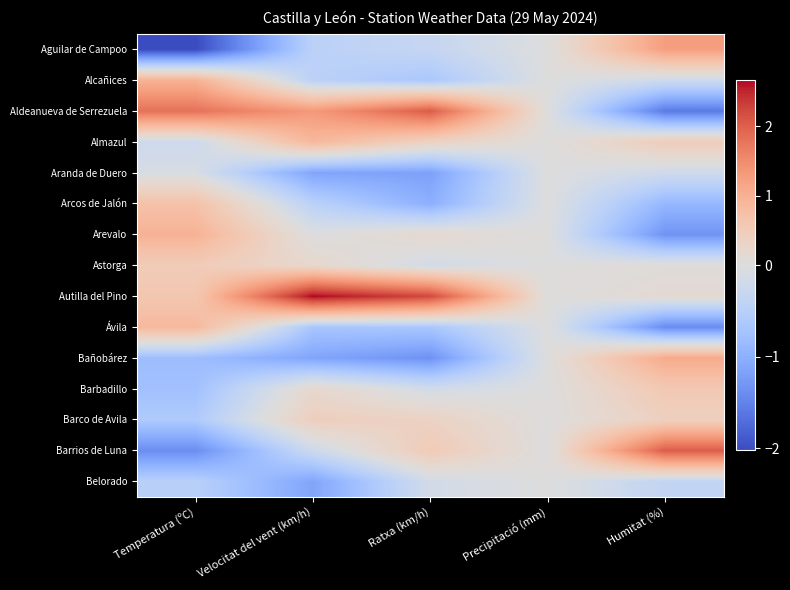

Rank the series by their maximum value, from highest to lowest.

Autilla del Pino, Aldeanueva de Serrezuela, Barrios de Luna, Aguilar de Campoo, Bañobárez, Alcañices, Arevalo, Almazul, Ávila, Arcos de Jalón, Barbadillo, Astorga, Barco de Avila, Aranda de Duero, Belorado